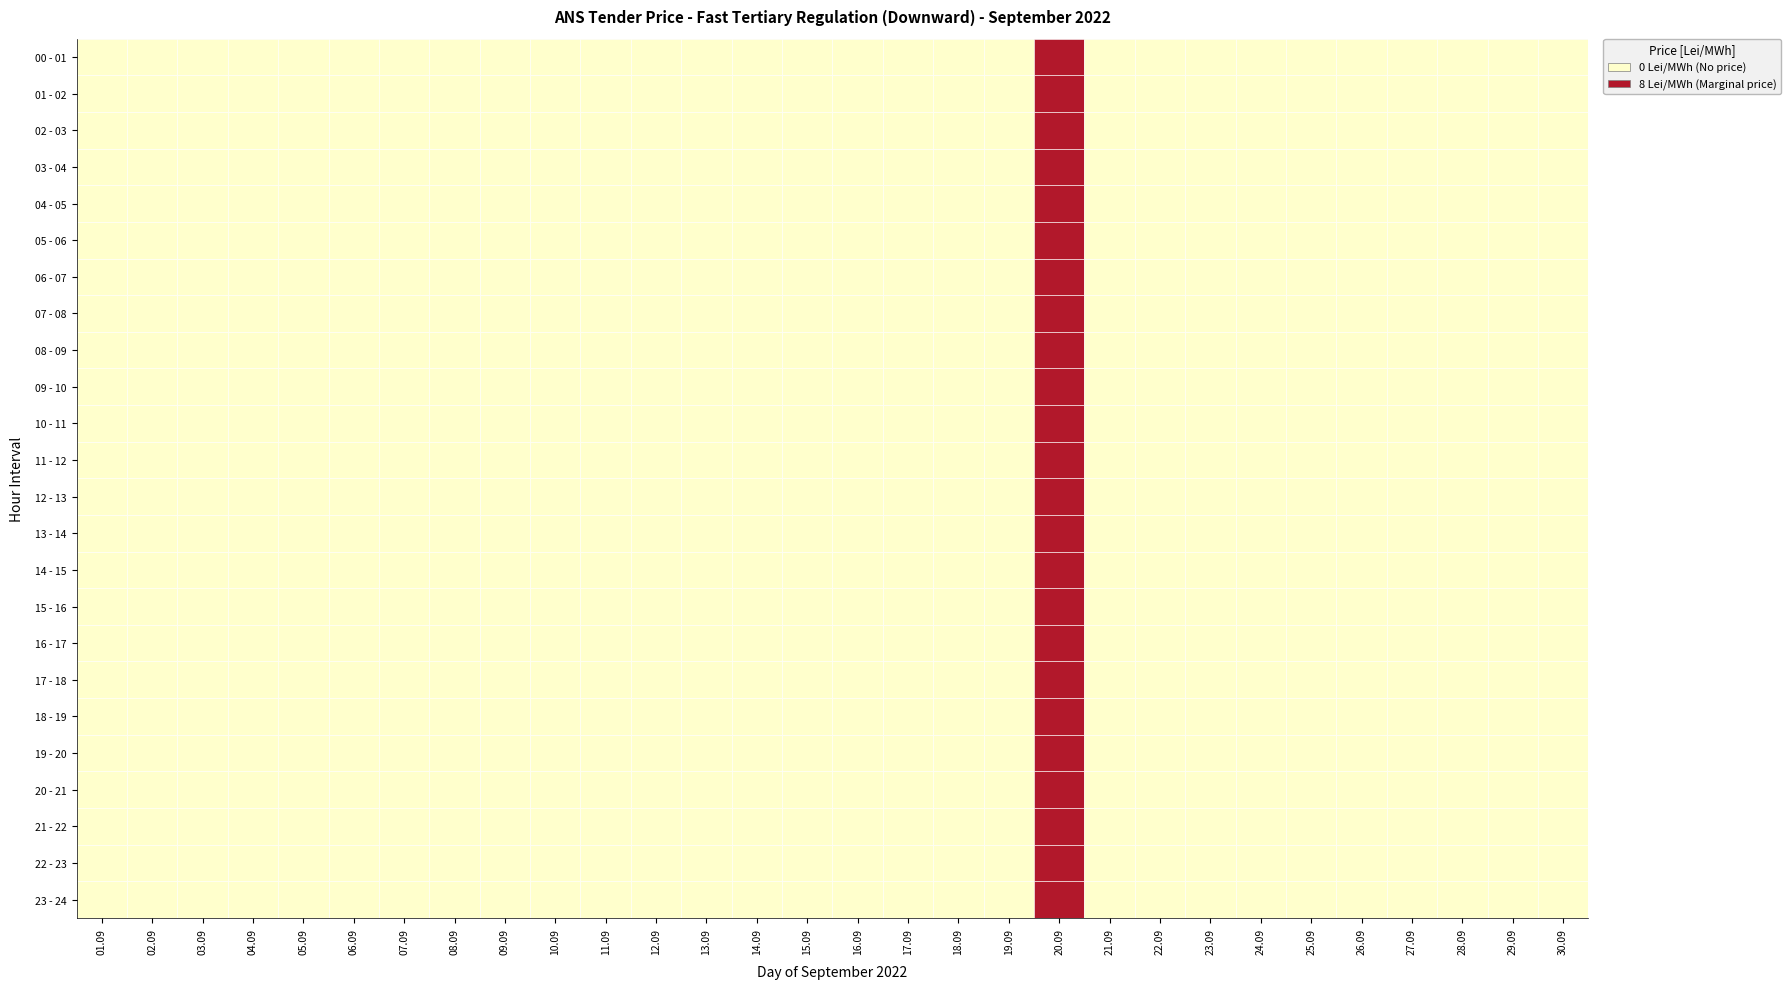

Reading left to right, list all the values displayed in this chart.

00 - 01: 0	0	0	0	0	0	0	0	0	0	0	0	0	0	0	0	0	0	0	8	0	0	0	0	0	0	0	0	0	0
01 - 02: 0	0	0	0	0	0	0	0	0	0	0	0	0	0	0	0	0	0	0	8	0	0	0	0	0	0	0	0	0	0
02 - 03: 0	0	0	0	0	0	0	0	0	0	0	0	0	0	0	0	0	0	0	8	0	0	0	0	0	0	0	0	0	0
03 - 04: 0	0	0	0	0	0	0	0	0	0	0	0	0	0	0	0	0	0	0	8	0	0	0	0	0	0	0	0	0	0
04 - 05: 0	0	0	0	0	0	0	0	0	0	0	0	0	0	0	0	0	0	0	8	0	0	0	0	0	0	0	0	0	0
05 - 06: 0	0	0	0	0	0	0	0	0	0	0	0	0	0	0	0	0	0	0	8	0	0	0	0	0	0	0	0	0	0
06 - 07: 0	0	0	0	0	0	0	0	0	0	0	0	0	0	0	0	0	0	0	8	0	0	0	0	0	0	0	0	0	0
07 - 08: 0	0	0	0	0	0	0	0	0	0	0	0	0	0	0	0	0	0	0	8	0	0	0	0	0	0	0	0	0	0
08 - 09: 0	0	0	0	0	0	0	0	0	0	0	0	0	0	0	0	0	0	0	8	0	0	0	0	0	0	0	0	0	0
09 - 10: 0	0	0	0	0	0	0	0	0	0	0	0	0	0	0	0	0	0	0	8	0	0	0	0	0	0	0	0	0	0
10 - 11: 0	0	0	0	0	0	0	0	0	0	0	0	0	0	0	0	0	0	0	8	0	0	0	0	0	0	0	0	0	0
11 - 12: 0	0	0	0	0	0	0	0	0	0	0	0	0	0	0	0	0	0	0	8	0	0	0	0	0	0	0	0	0	0
12 - 13: 0	0	0	0	0	0	0	0	0	0	0	0	0	0	0	0	0	0	0	8	0	0	0	0	0	0	0	0	0	0
13 - 14: 0	0	0	0	0	0	0	0	0	0	0	0	0	0	0	0	0	0	0	8	0	0	0	0	0	0	0	0	0	0
14 - 15: 0	0	0	0	0	0	0	0	0	0	0	0	0	0	0	0	0	0	0	8	0	0	0	0	0	0	0	0	0	0
15 - 16: 0	0	0	0	0	0	0	0	0	0	0	0	0	0	0	0	0	0	0	8	0	0	0	0	0	0	0	0	0	0
16 - 17: 0	0	0	0	0	0	0	0	0	0	0	0	0	0	0	0	0	0	0	8	0	0	0	0	0	0	0	0	0	0
17 - 18: 0	0	0	0	0	0	0	0	0	0	0	0	0	0	0	0	0	0	0	8	0	0	0	0	0	0	0	0	0	0
18 - 19: 0	0	0	0	0	0	0	0	0	0	0	0	0	0	0	0	0	0	0	8	0	0	0	0	0	0	0	0	0	0
19 - 20: 0	0	0	0	0	0	0	0	0	0	0	0	0	0	0	0	0	0	0	8	0	0	0	0	0	0	0	0	0	0
20 - 21: 0	0	0	0	0	0	0	0	0	0	0	0	0	0	0	0	0	0	0	8	0	0	0	0	0	0	0	0	0	0
21 - 22: 0	0	0	0	0	0	0	0	0	0	0	0	0	0	0	0	0	0	0	8	0	0	0	0	0	0	0	0	0	0
22 - 23: 0	0	0	0	0	0	0	0	0	0	0	0	0	0	0	0	0	0	0	8	0	0	0	0	0	0	0	0	0	0
23 - 24: 0	0	0	0	0	0	0	0	0	0	0	0	0	0	0	0	0	0	0	8	0	0	0	0	0	0	0	0	0	0